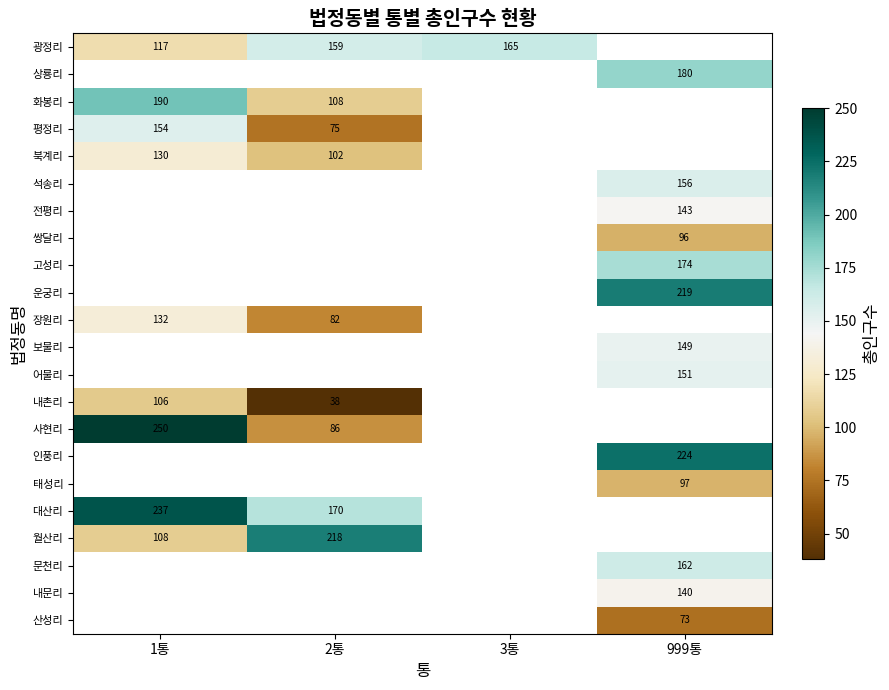

Is it true that 내촌리 equals 106 at 1통?

True